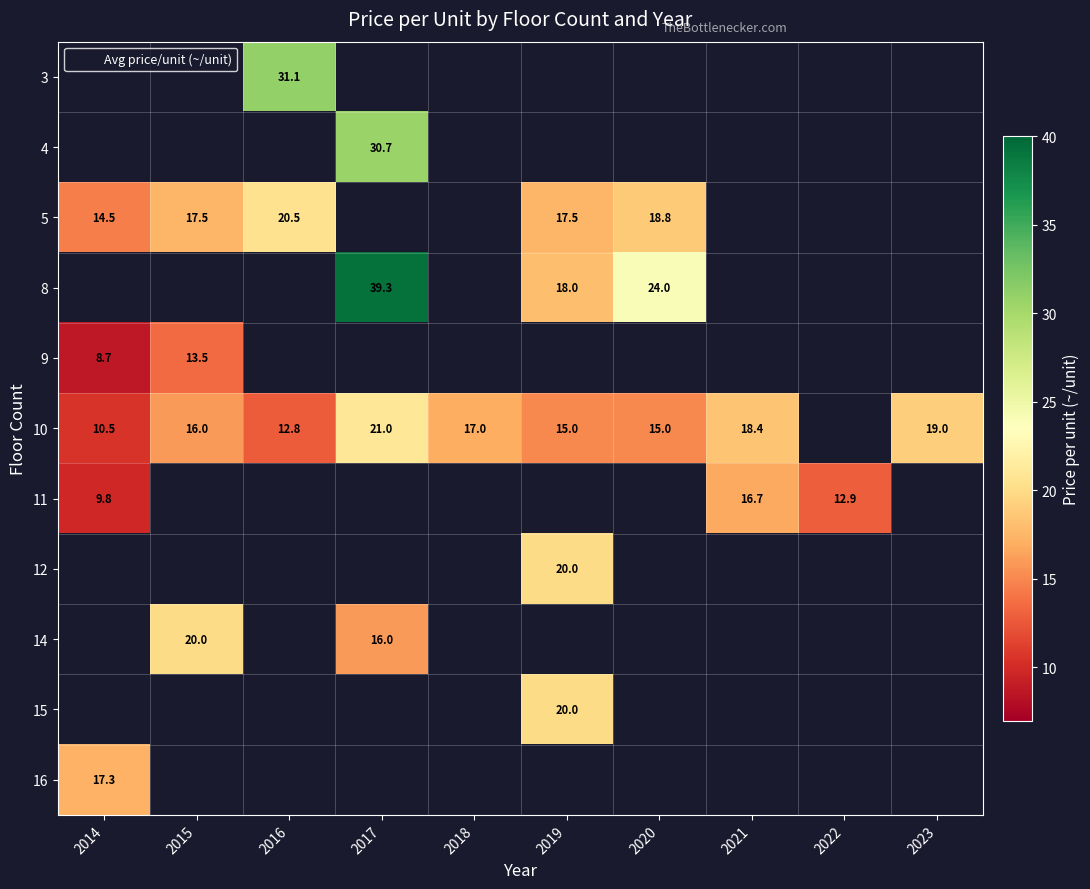

True or false: 3 has a value of 46.6 at 2016.

False